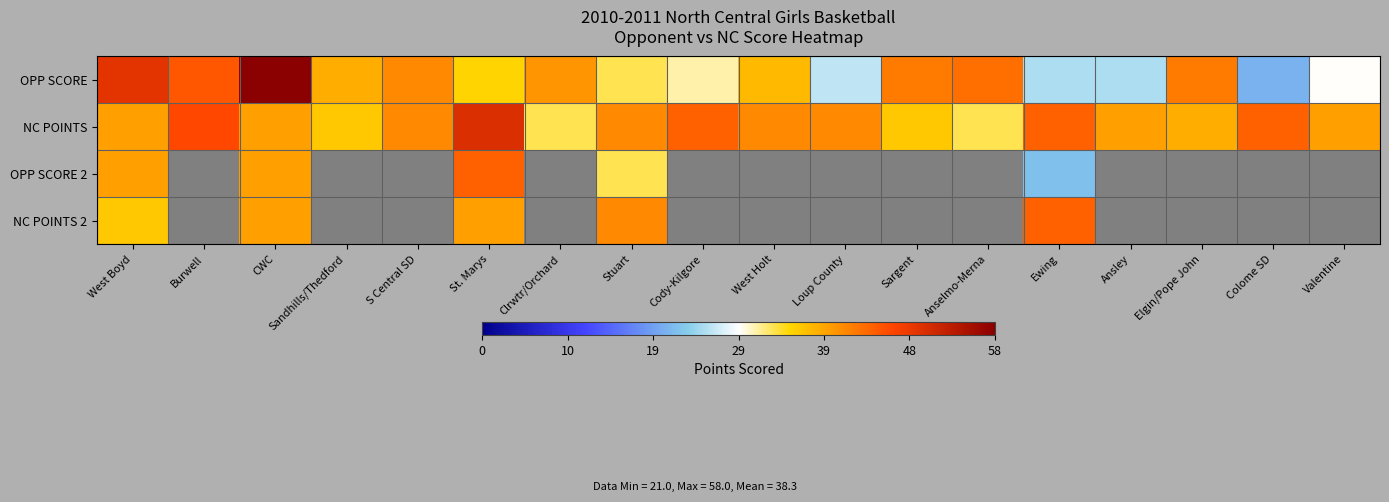

Between Cody-Kilgore and Sargent, which series saw the biggest shift?

OPP SCORE